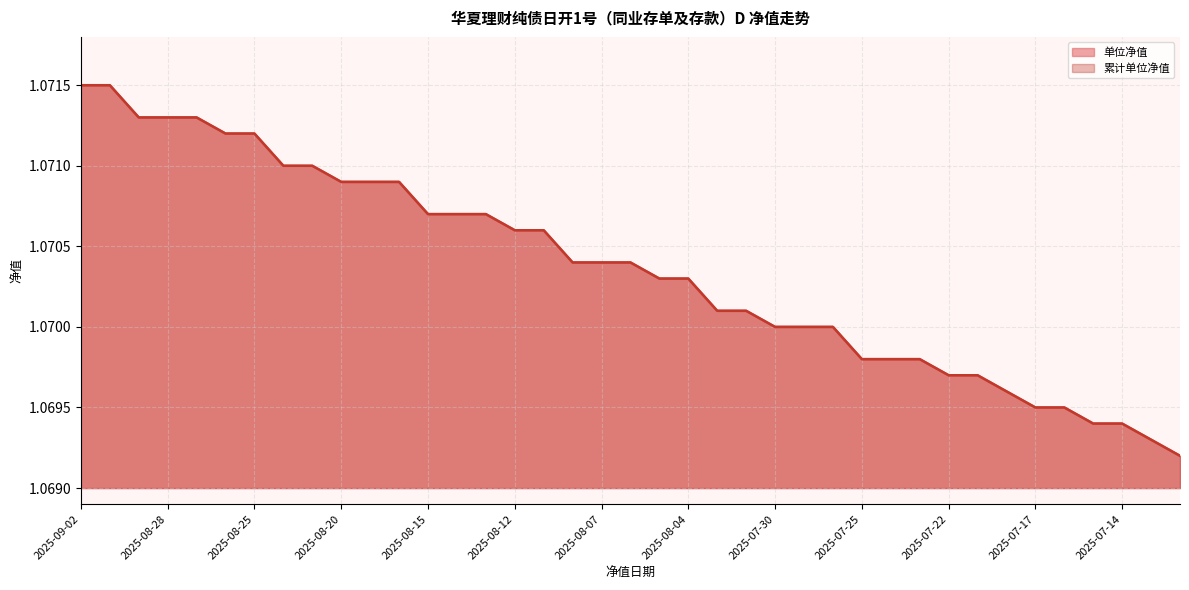

What are all the series names shown in the legend?

单位净值, 累计单位净值